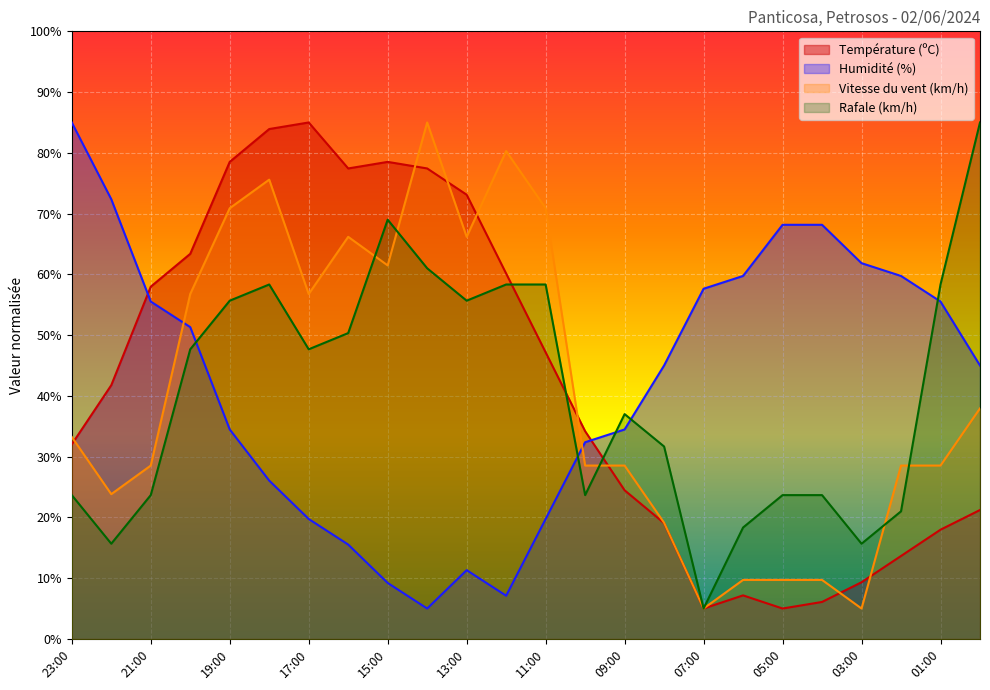

What is the greatest value displayed?

85.0